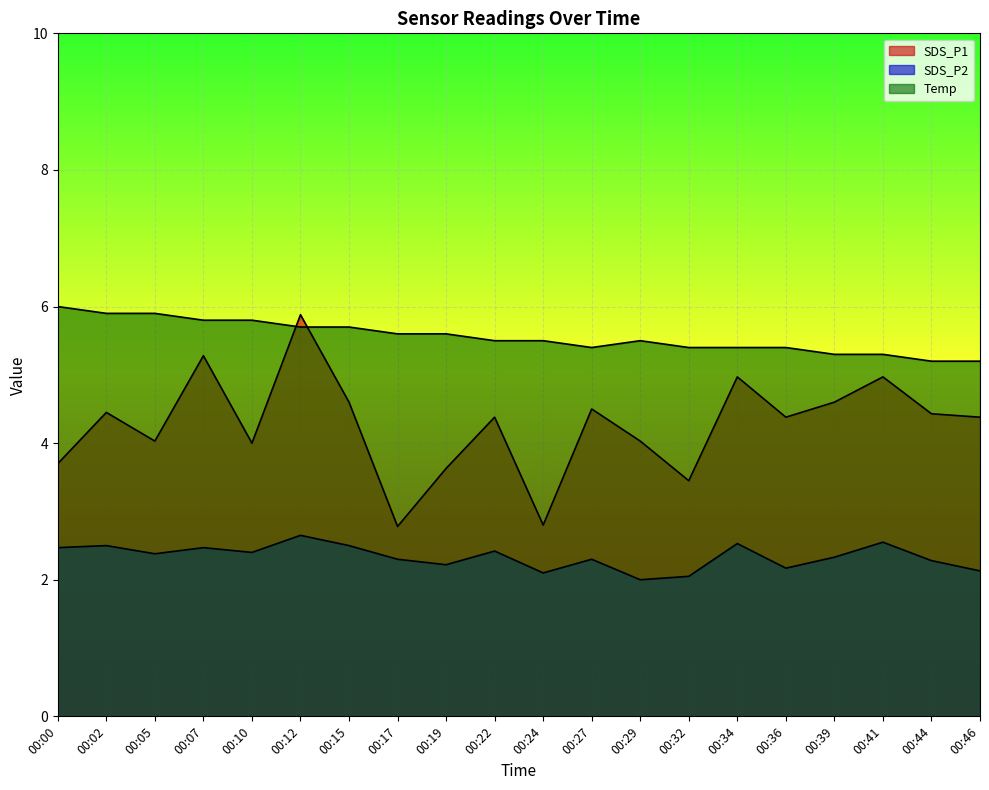

Rank the series by their average value, from lowest to highest.

SDS_P2, SDS_P1, Temp